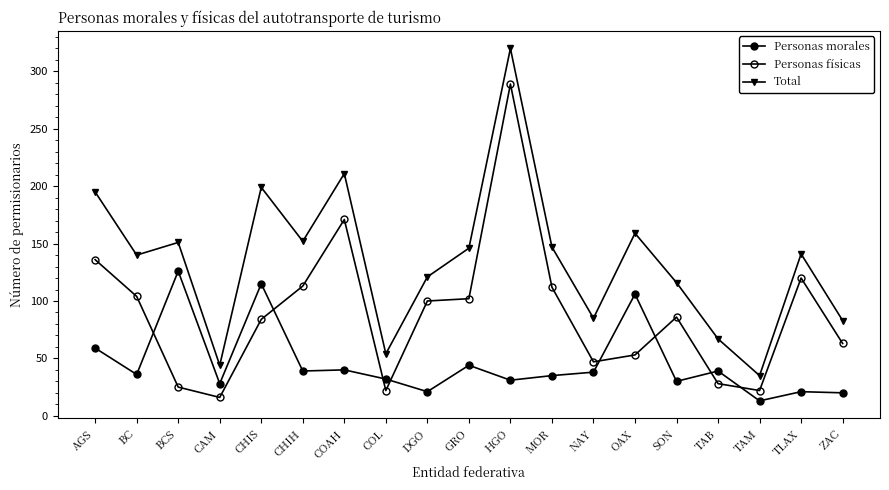

What is the difference between the highest and lowest values at CHIS?

115